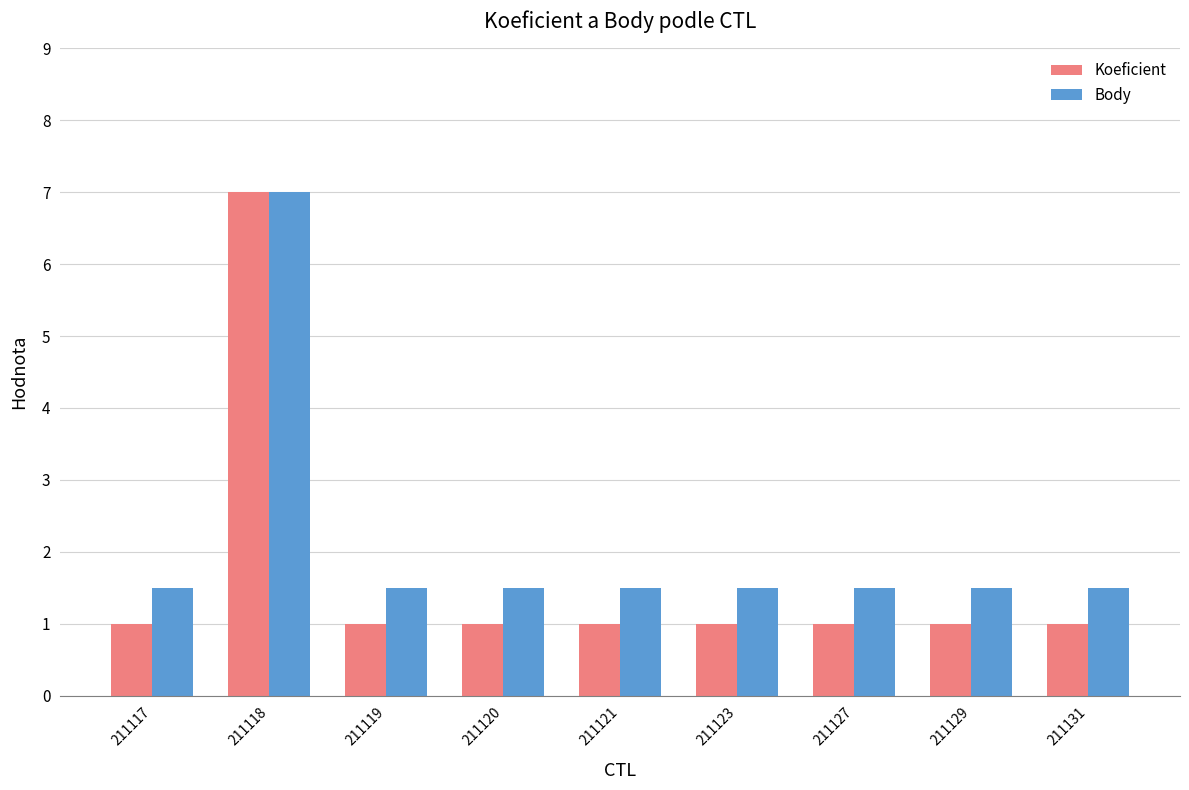

Reading left to right, list all the values displayed in this chart.

Koeficient: 211117=1.0	211118=7.0	211119=1.0	211120=1.0	211121=1.0	211123=1.0	211127=1.0	211129=1.0	211131=1.0
Body: 211117=1.5	211118=7.0	211119=1.5	211120=1.5	211121=1.5	211123=1.5	211127=1.5	211129=1.5	211131=1.5